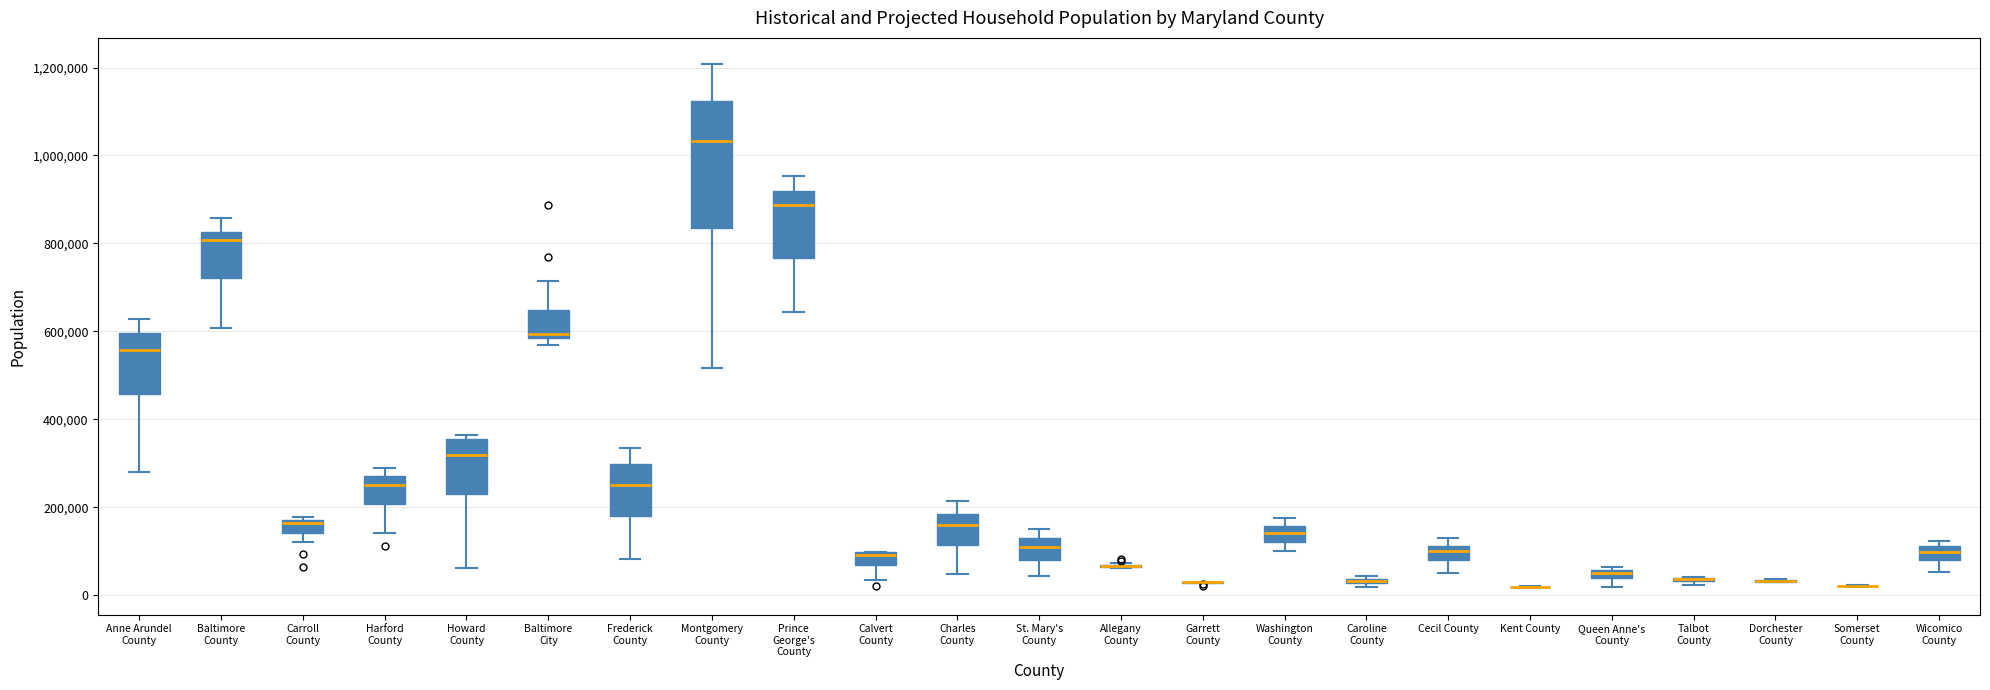

Comparing the boxes themselves (not the whiskers), which one is the tallest?

Montgomery County